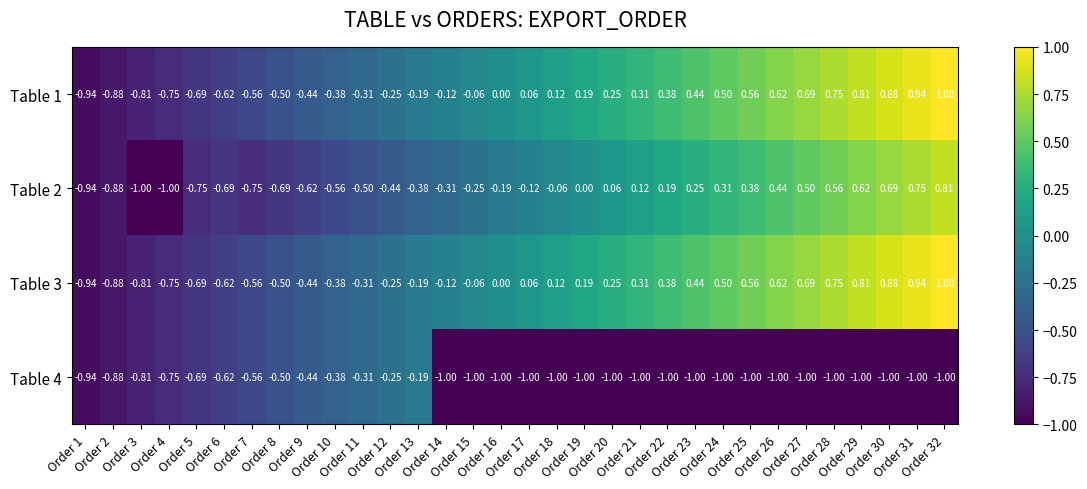

Between Order 9 and Order 13, which is larger?

Order 13